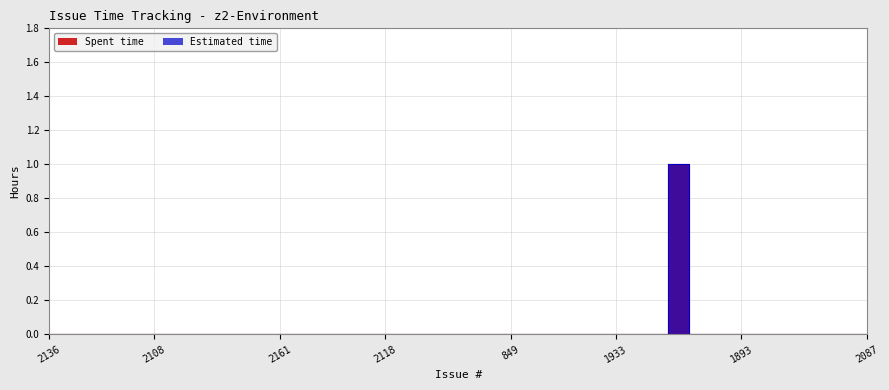

At which category is the sum across all series the highest?

1936